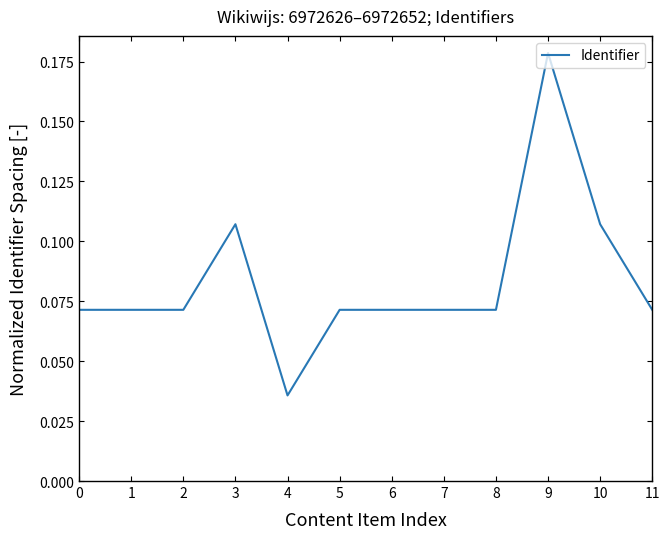

How many values are between 0 and 1?

12